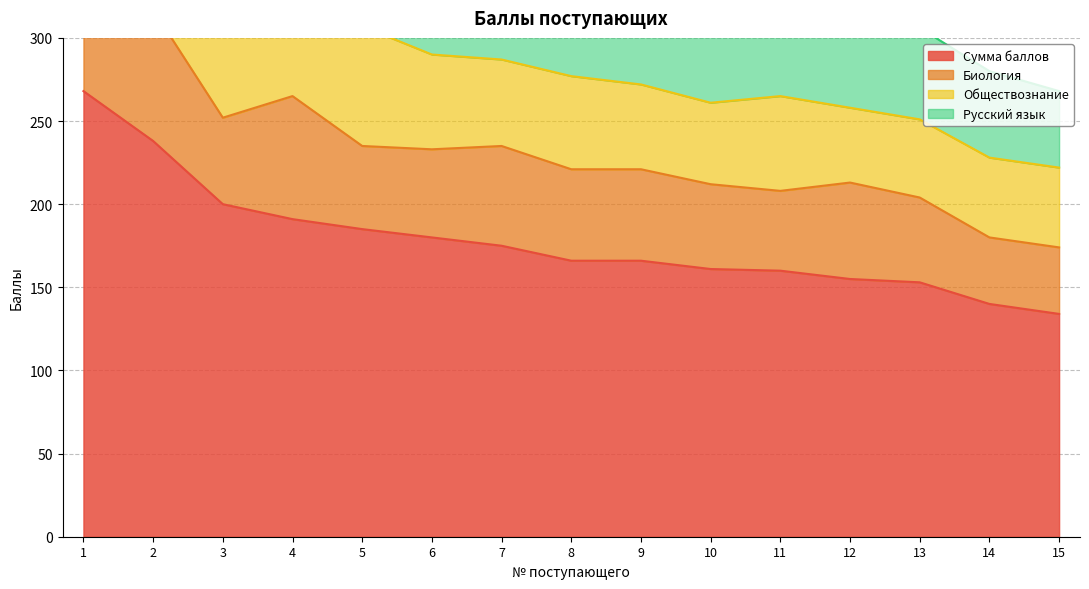

What is the difference between the maximum and minimum values in the Биология series?

44